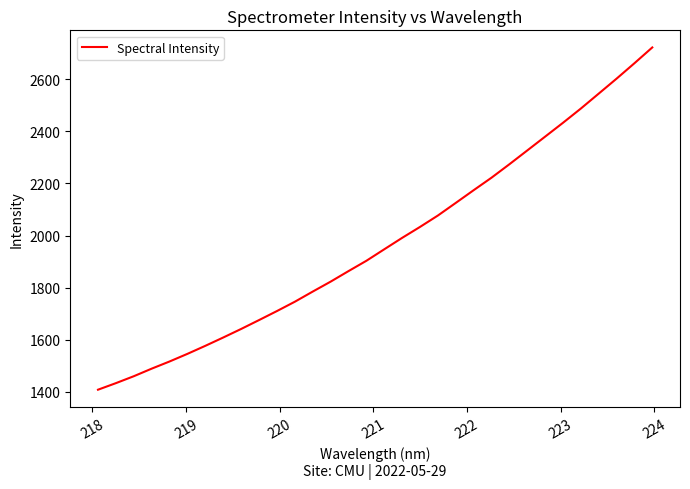

What is the difference between the maximum and minimum values?

1313.2